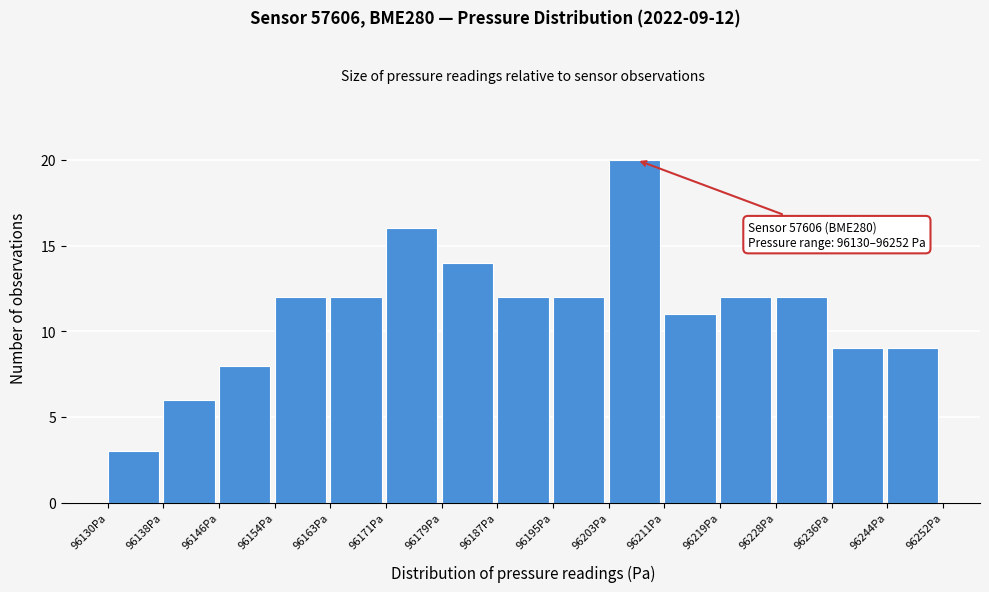

Over which range of the x-axis is the bar tallest?

96203 to 96211